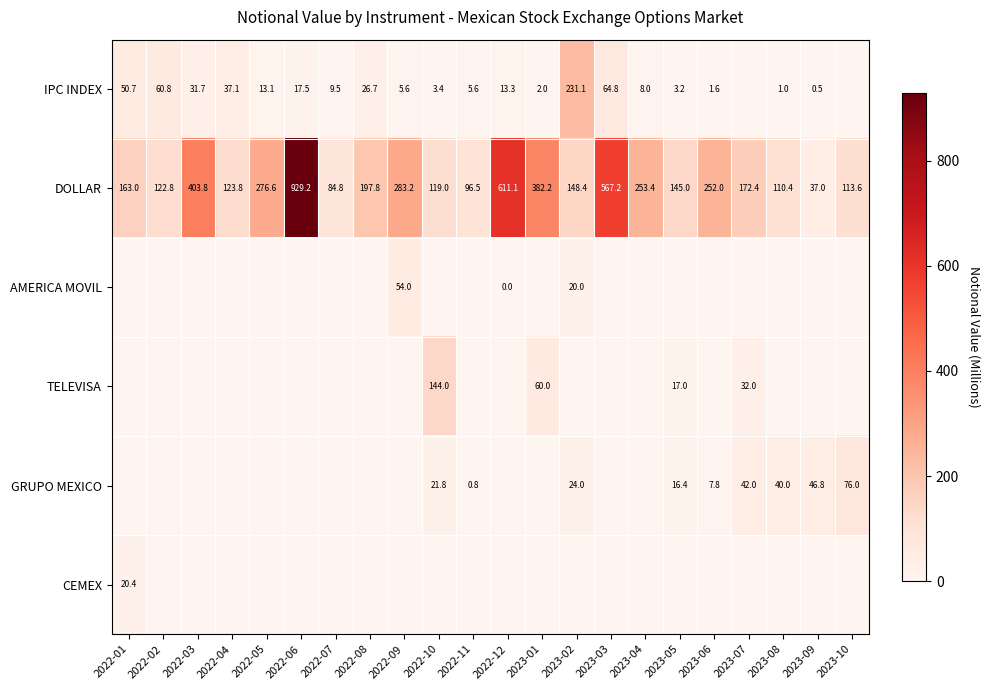

The value of IPC INDEX at 2022-05 is 13.1. True or false?

True